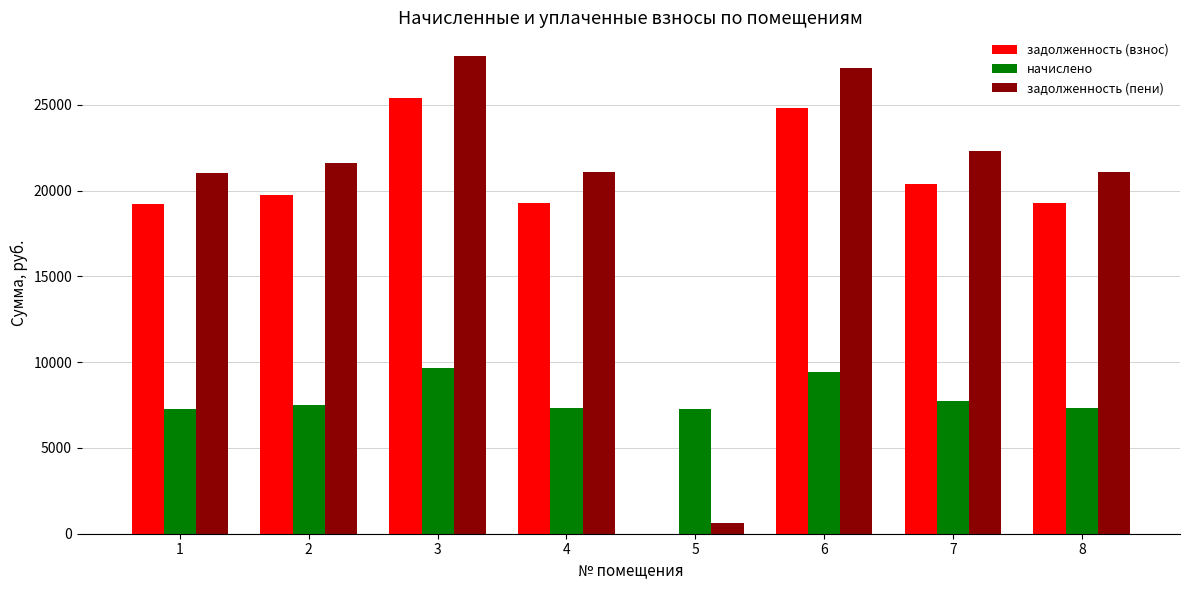

How many groups of bars are there?

8